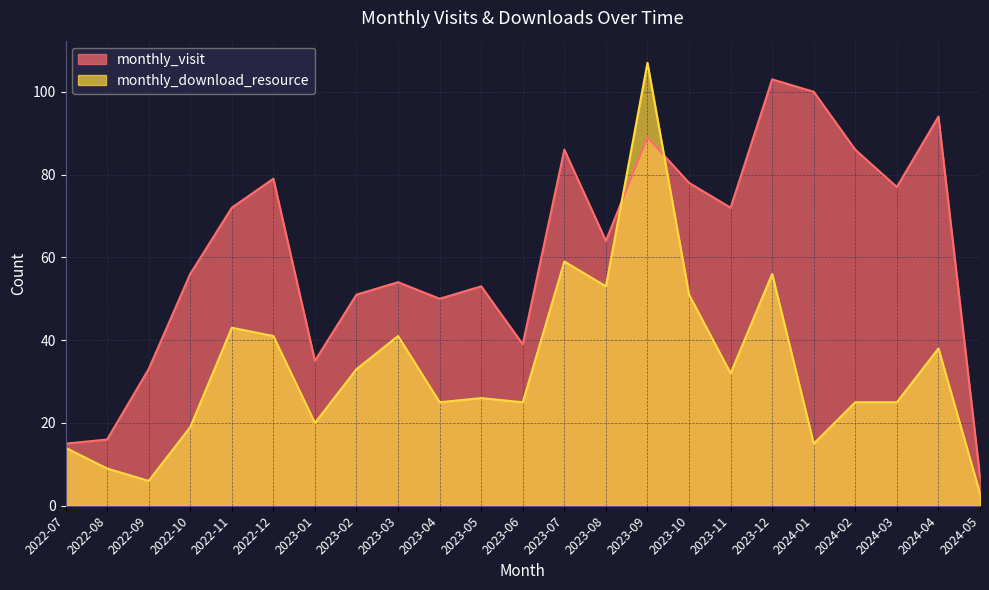

What is the value of the monthly_visit point at the 13th from the left?

86